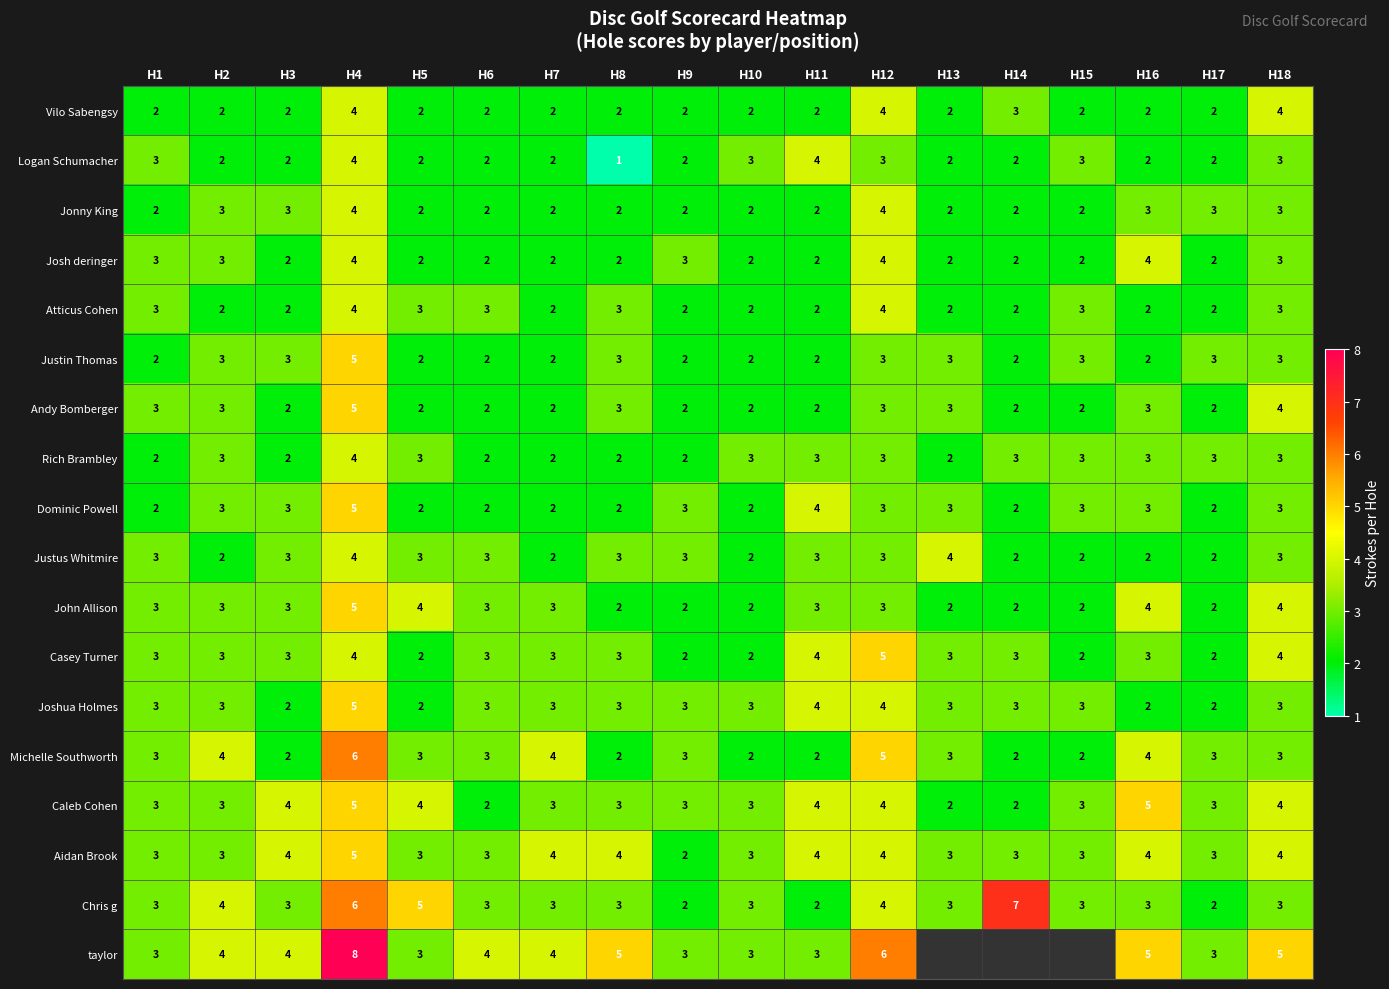

Count the Jonny King values in the range 2 to 3.

16